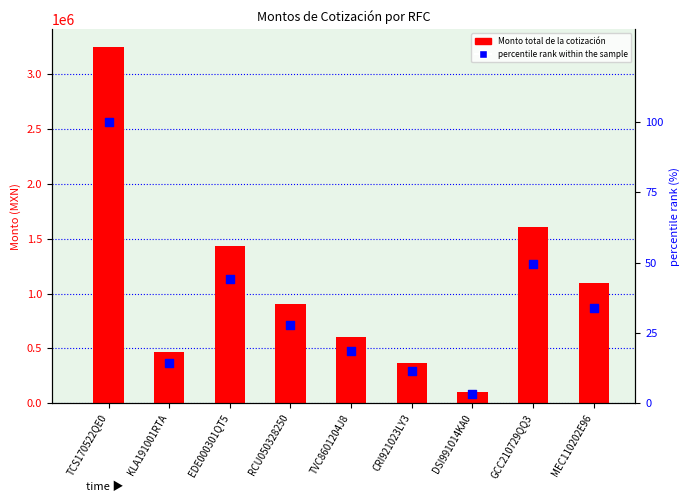

Which series has the largest Y range (max minus min)?

Monto total de la cotización